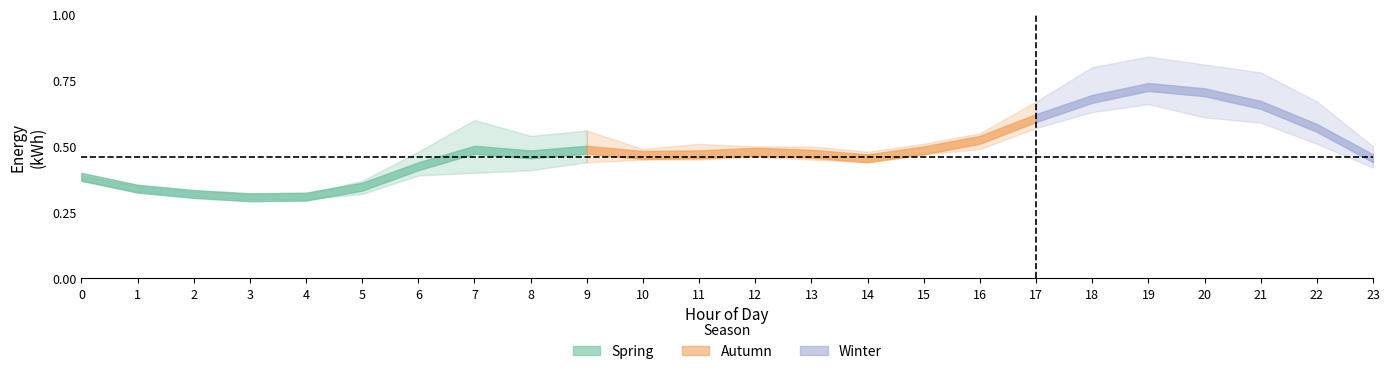

Does the chart display data point markers on the line(s)?

No